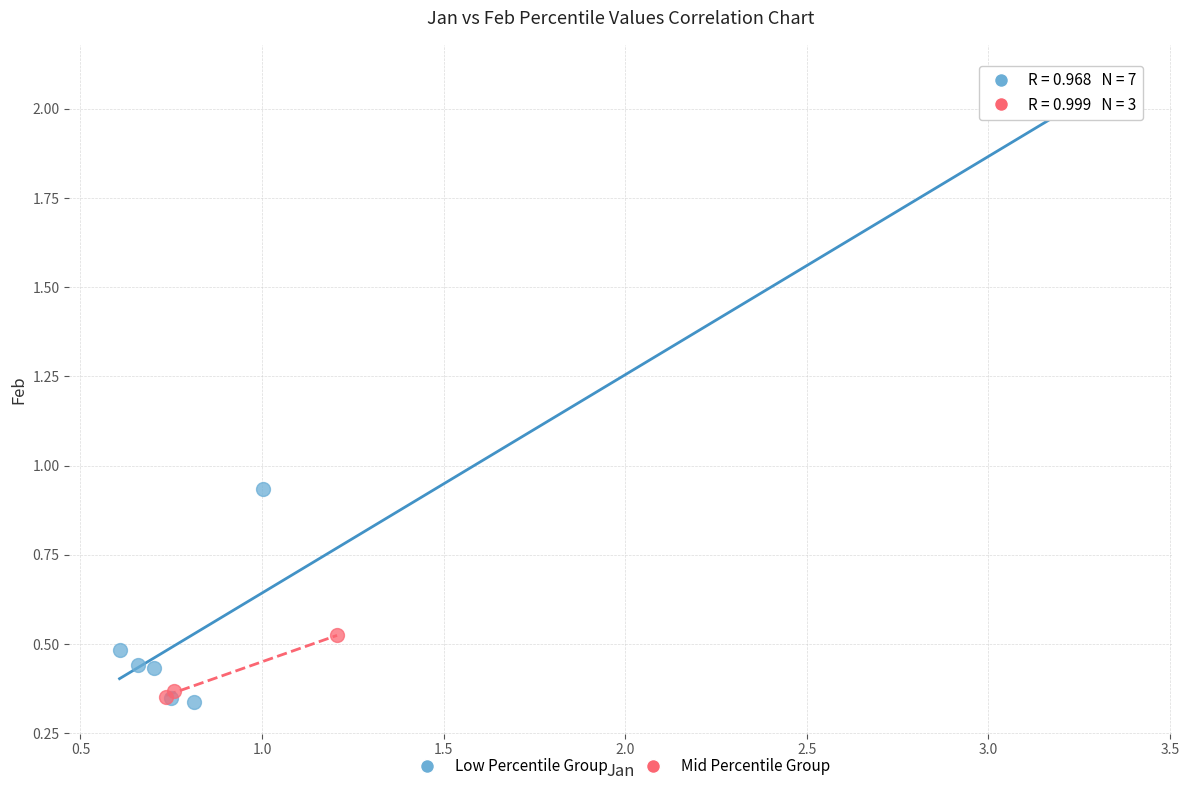

What are all the series names shown in the legend?

Low Percentile Group, Mid Percentile Group